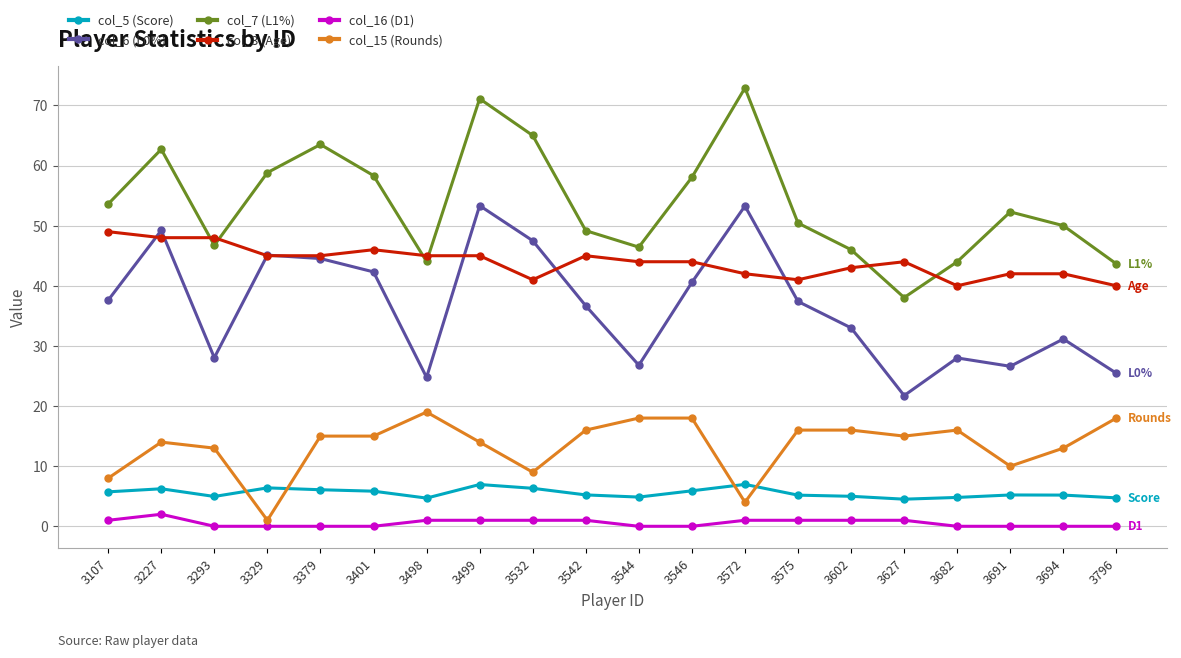

How many data points does each series have?

20